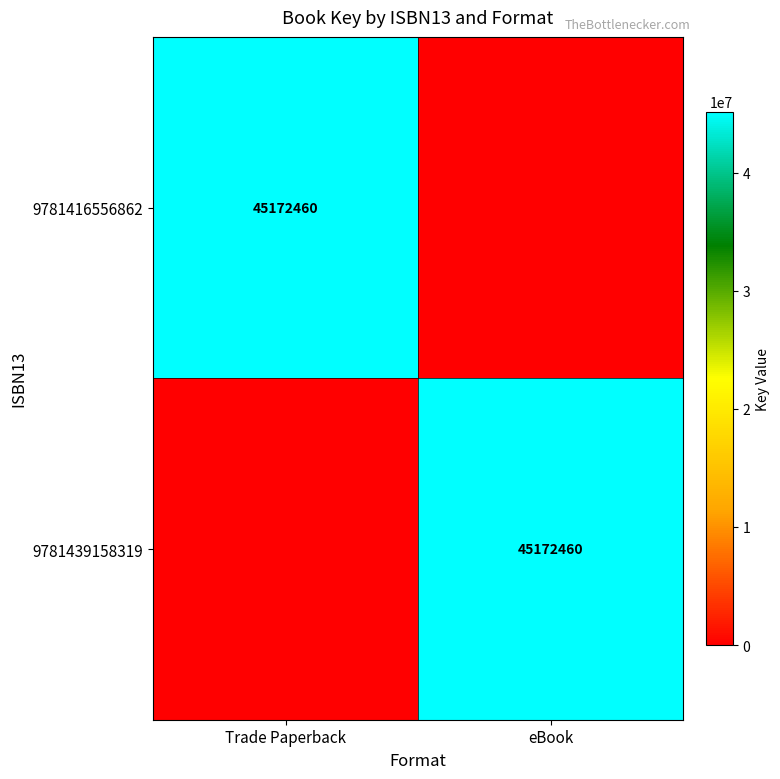

The 9781439158319 series shows 76114931 at eBook. True or false?

False